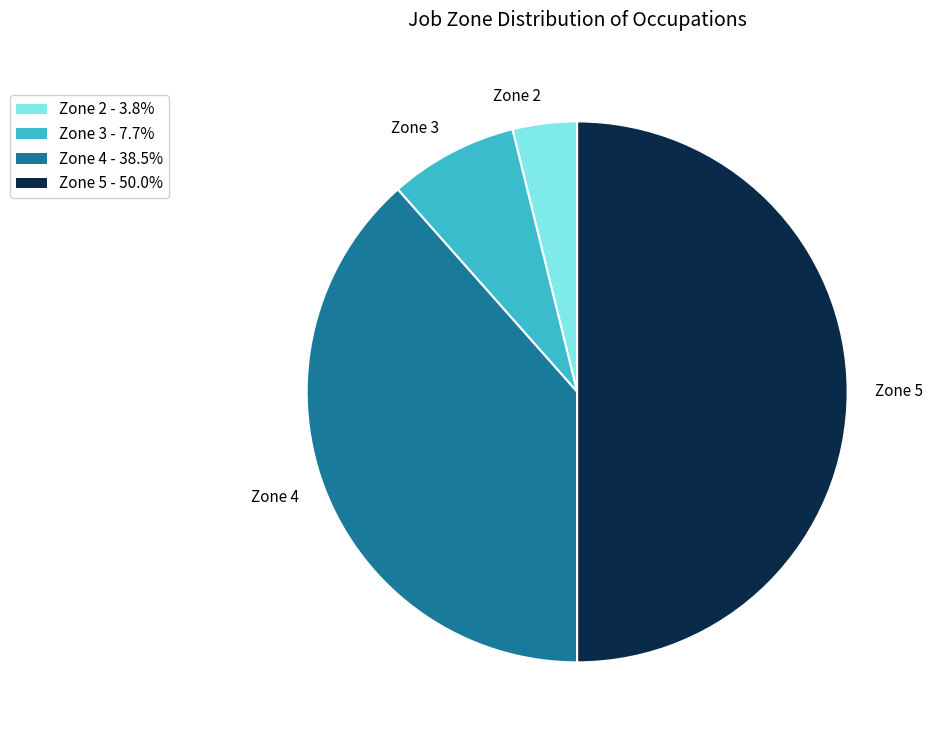

Which slice is the largest?

Zone 5